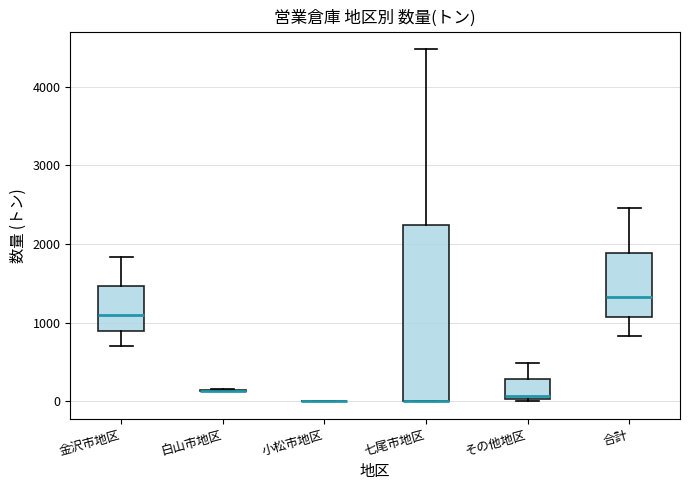

Comparing the boxes themselves (not the whiskers), which one is the tallest?

七尾市地区